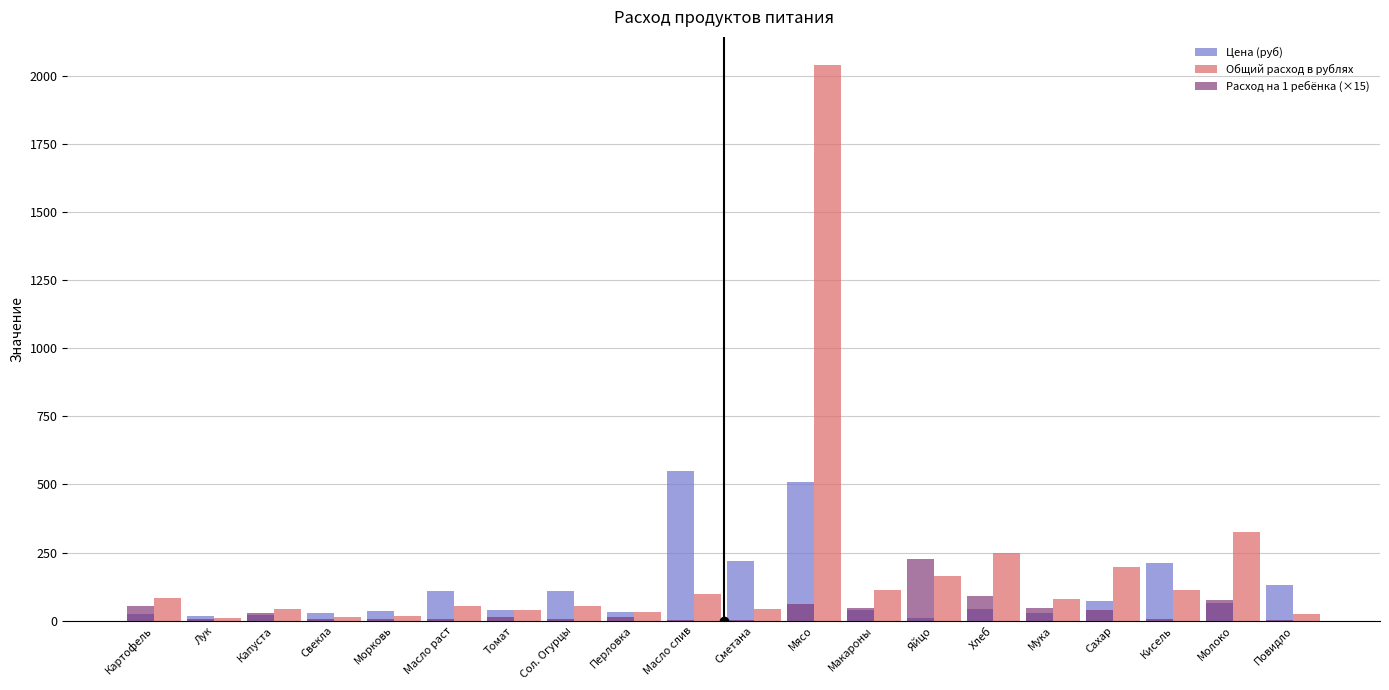

How many categories are shown in the chart?

20